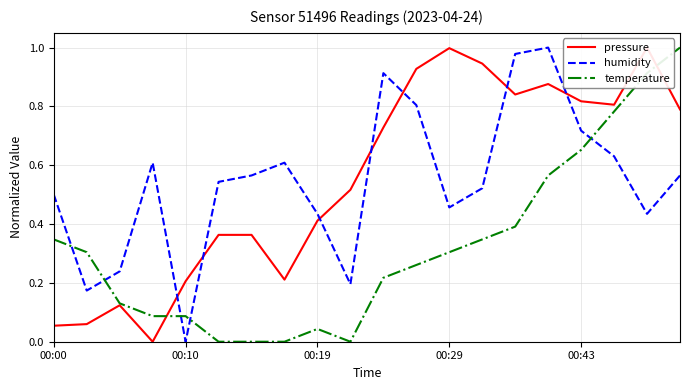

Reading right to left, what are all the values shown in this chart?

pressure: 0.8	1.0	0.8	0.8	0.9	0.8	0.9	1.0	0.9	0.7	0.5	0.4	0.2	0.4	0.4	0.2	0.0	0.1	0.1	0.1
humidity: 0.6	0.4	0.6	0.7	1.0	1.0	0.5	0.5	0.8	0.9	0.2	0.4	0.6	0.6	0.5	0.0	0.6	0.2	0.2	0.5
temperature: 1.0	0.9	0.8	0.7	0.6	0.4	0.3	0.3	0.3	0.2	0.0	0.0	0.0	0.0	0.0	0.1	0.1	0.1	0.3	0.3